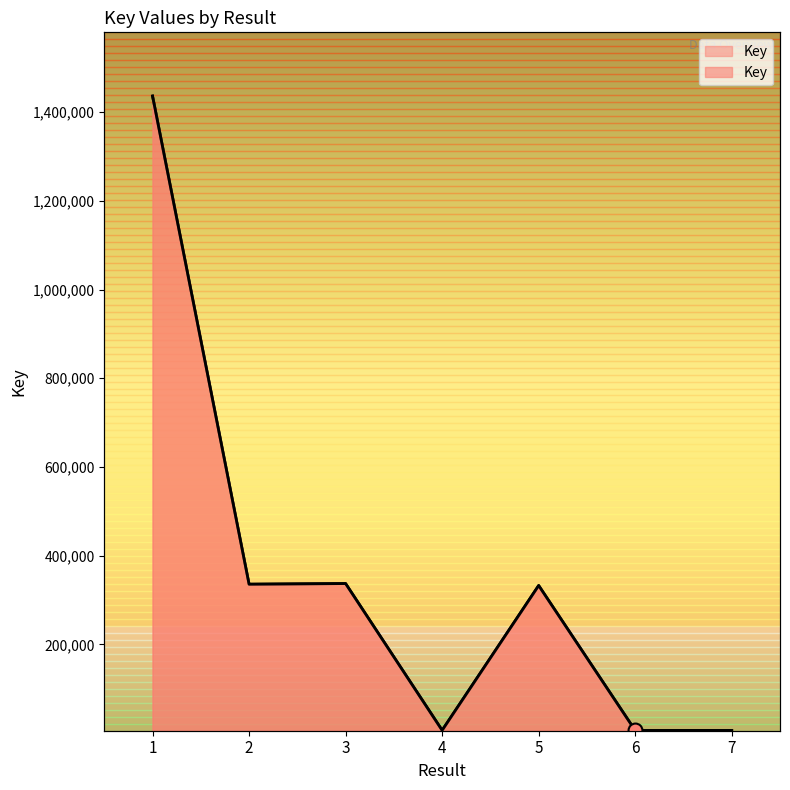

What is the ratio of the value at 6 to the value at 4?

0.9